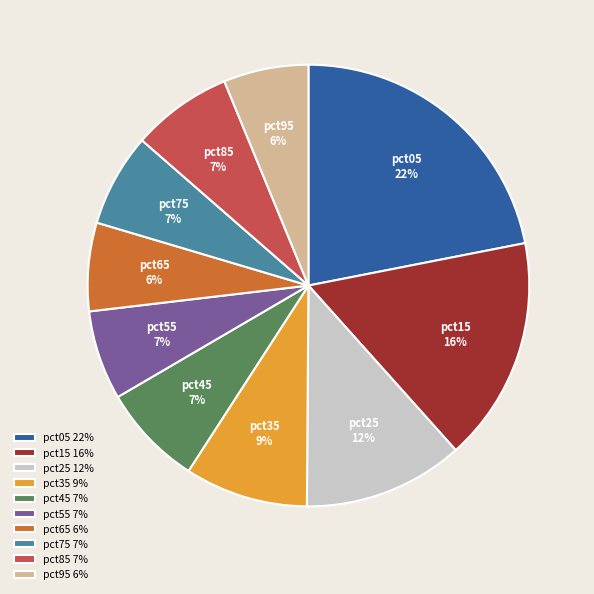

Is there a majority slice in this chart?

No